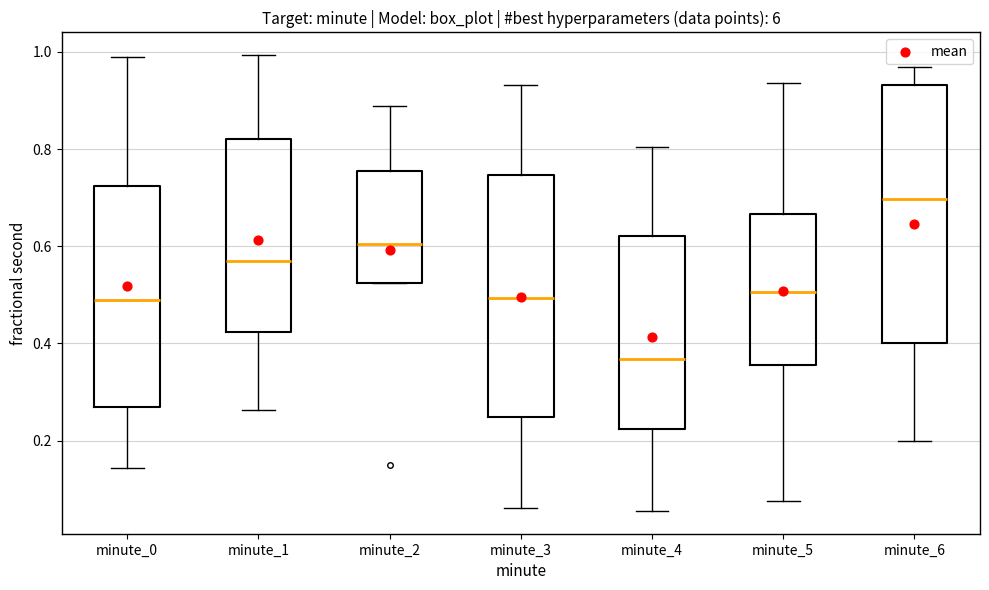

Where does the median line of the box for minute_1 sit on the y-axis? The values are not printed on the chart, so give them approximately, as read against the axis.

0.56